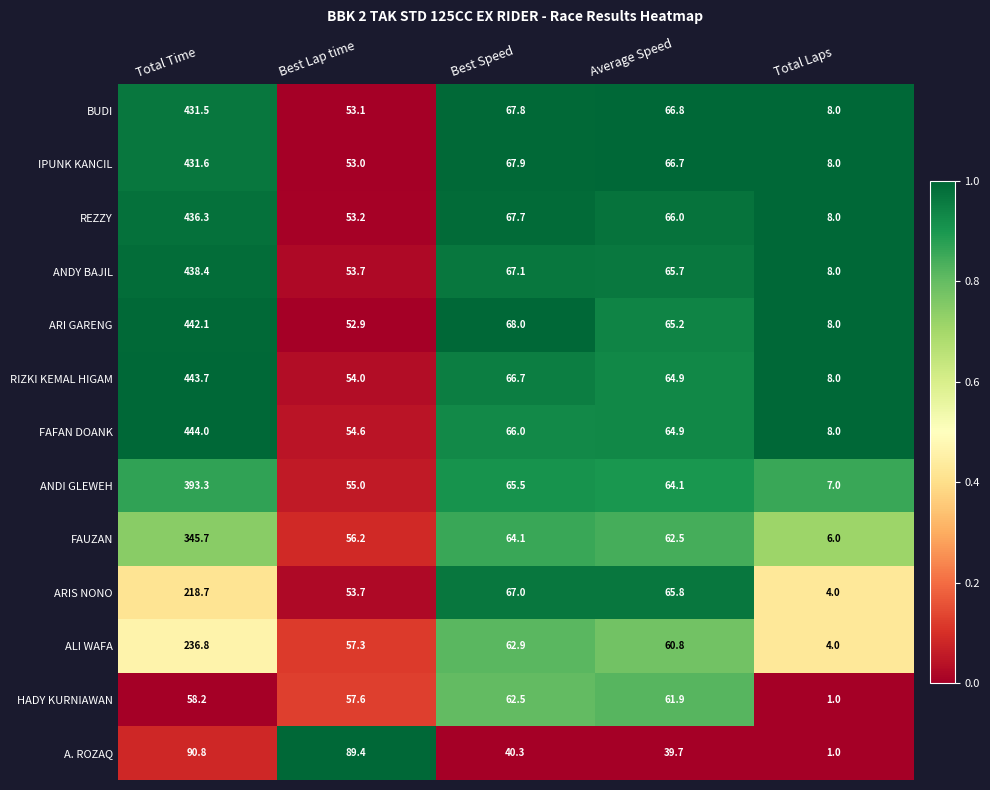

What is the total value across all series at Total Time?

4411.1